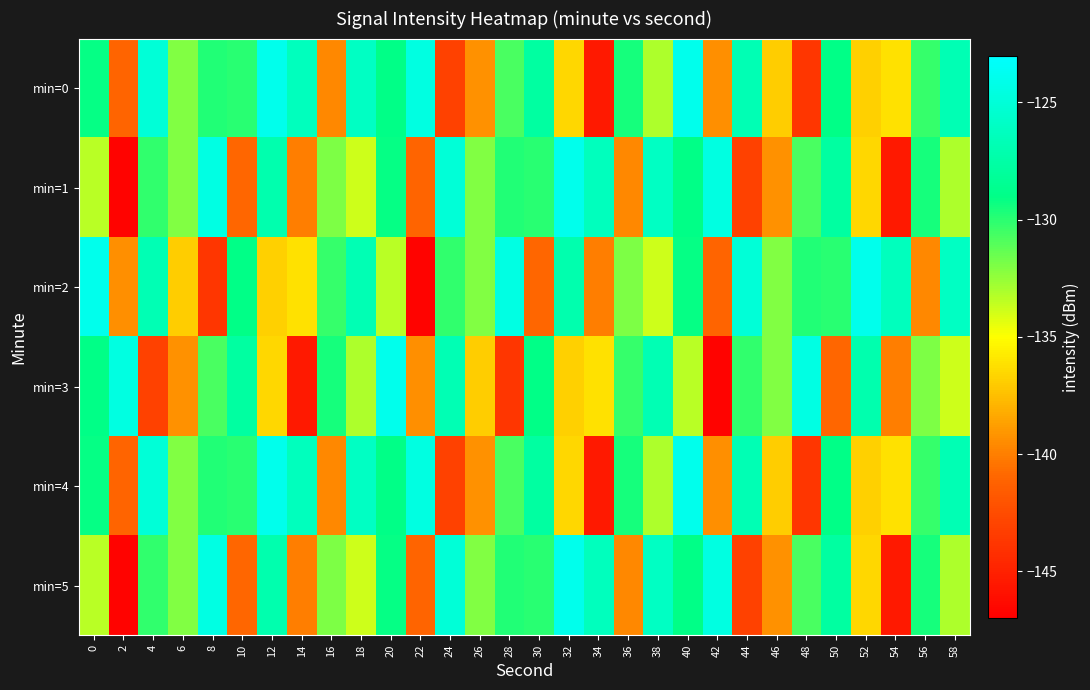

Which label corresponds to the smallest value in the chart?

2